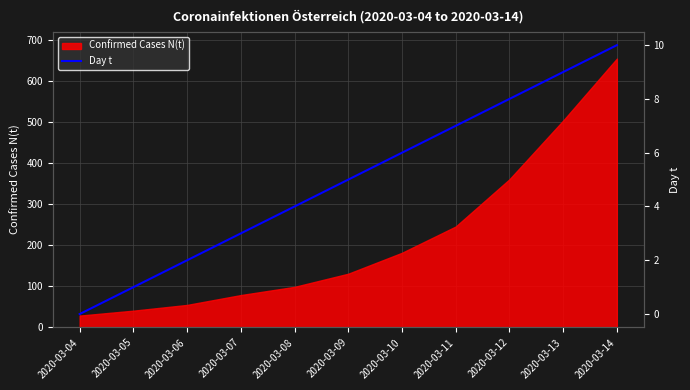

Where is Confirmed Cases N(t) nearest to the value 342?

2020-03-12